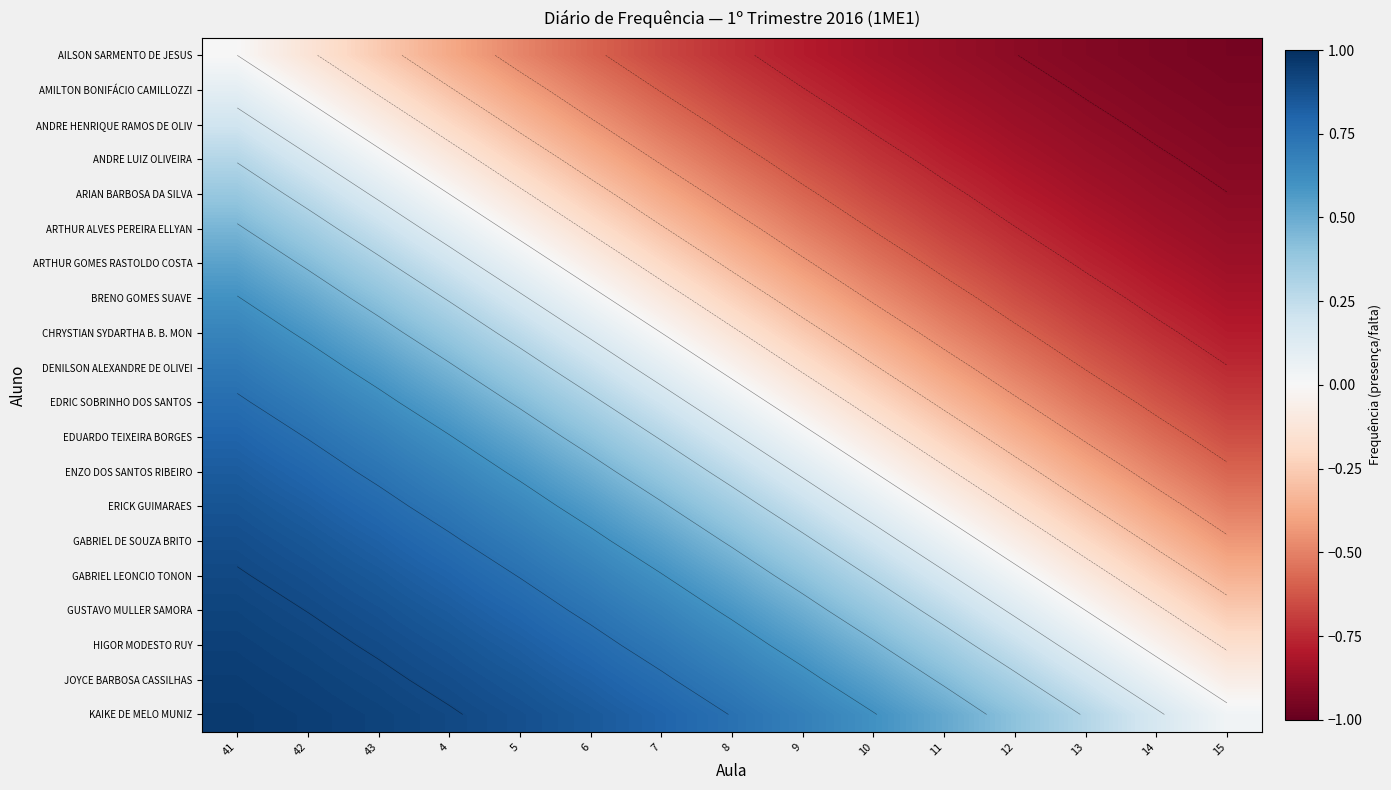

True or false: EDUARDO TEIXEIRA BORGES has a value of 0.0 at 8.

False